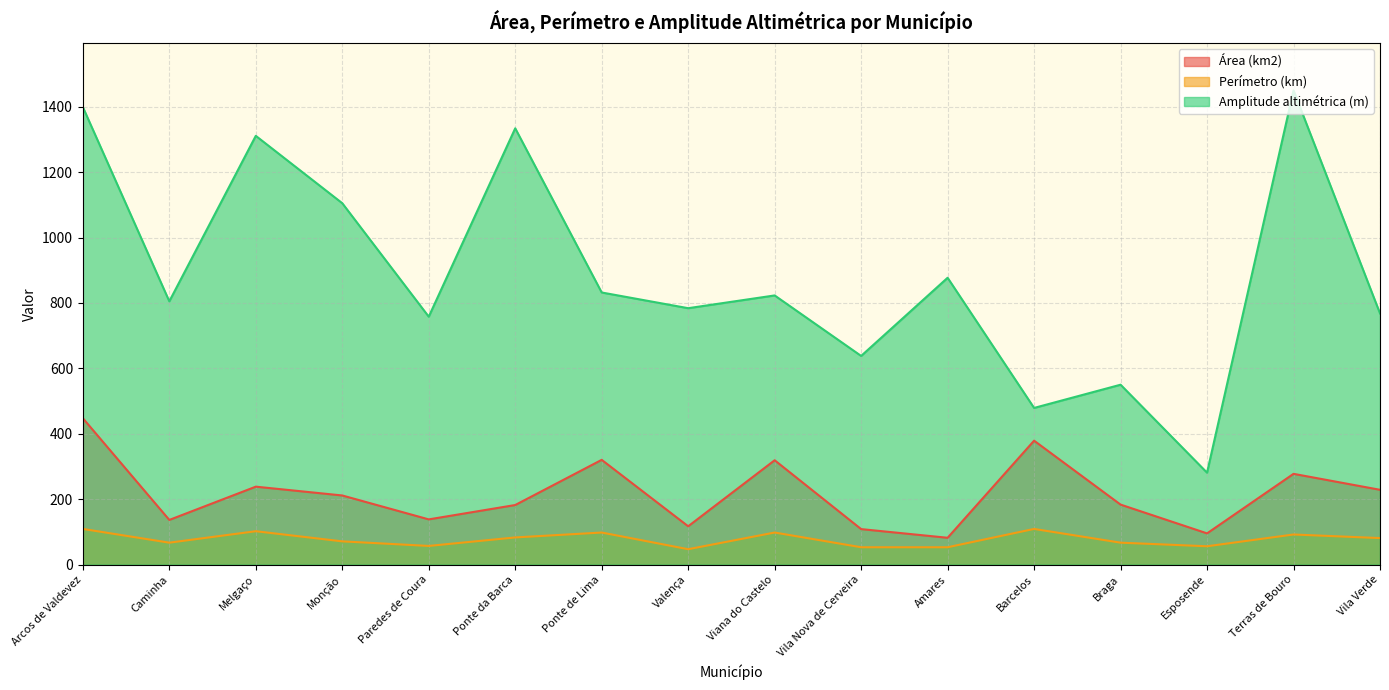

What is the label of the 1st point from the right?

Vila Verde